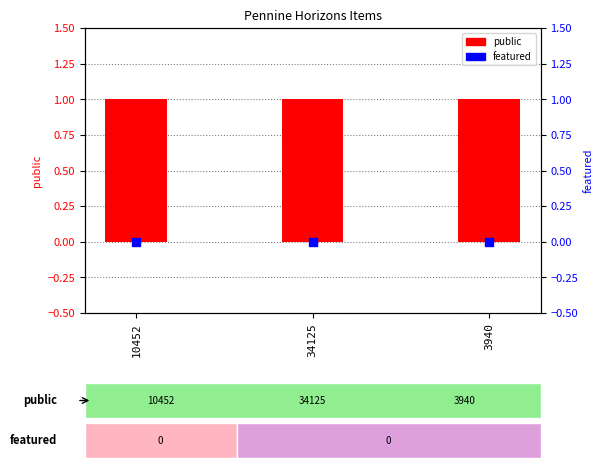

Which series has the largest Y range (max minus min)?

public